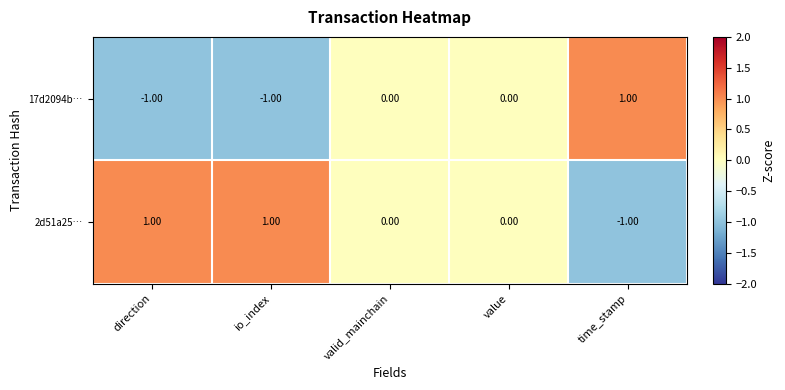

Which series has the largest total across all categories?

2d51a25…